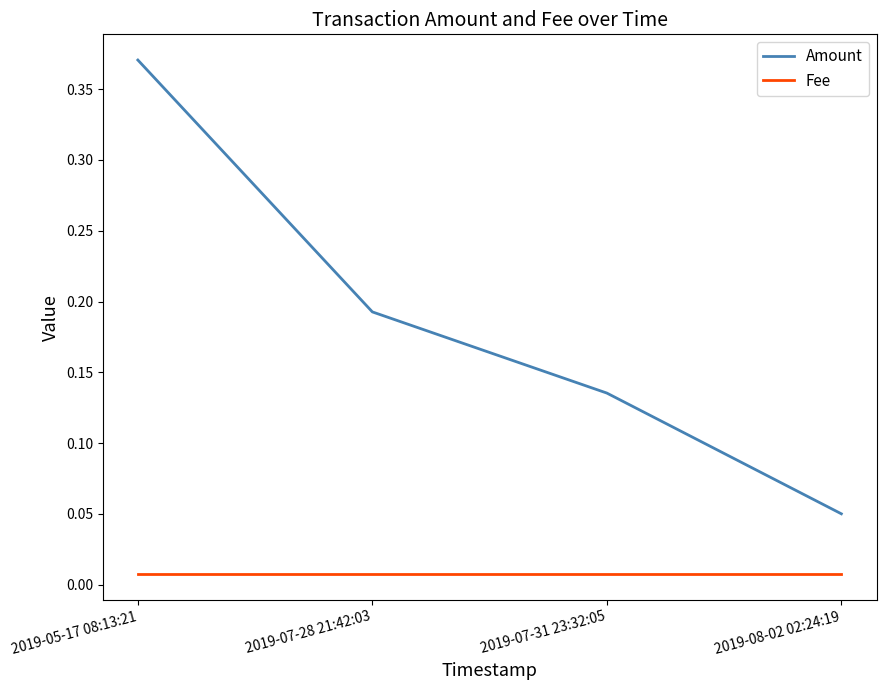

At which category is the sum across all series the highest?

2019-05-17 08:13:21